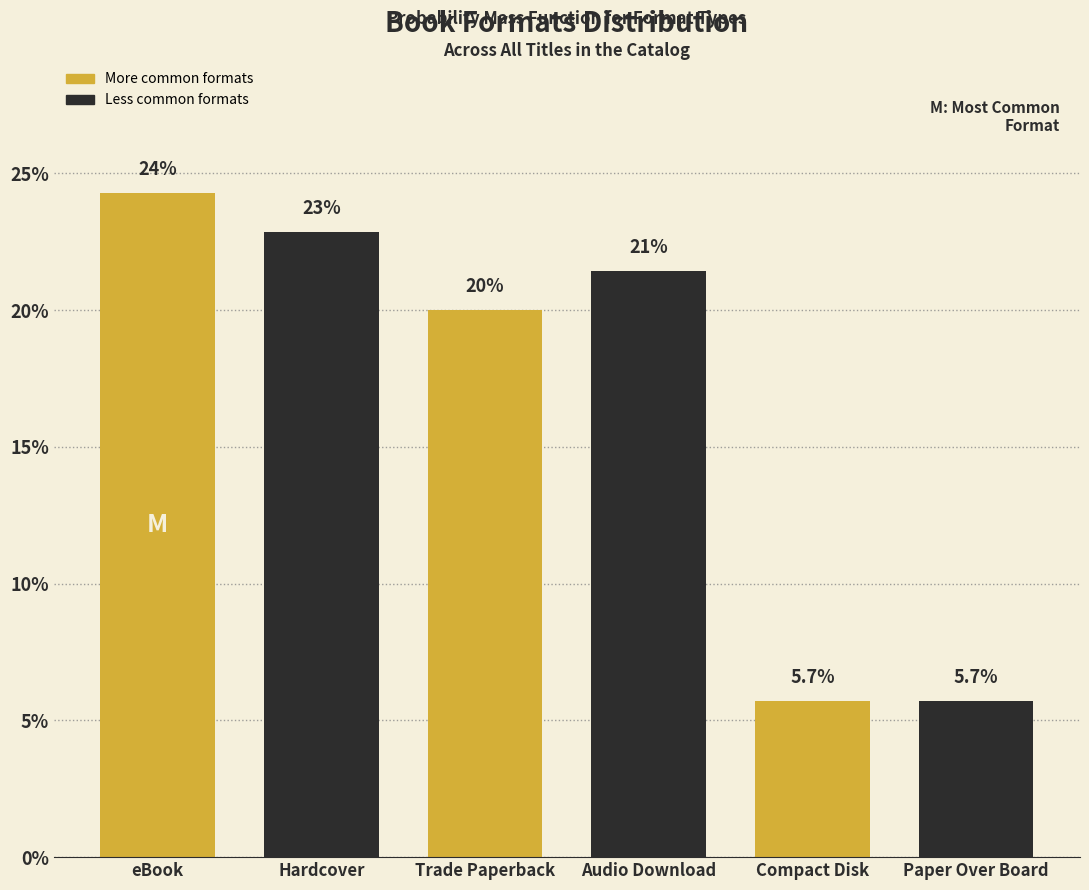

Reading left to right, extract all data points from this chart.

24.3	22.9	20.0	21.4	5.7	5.7